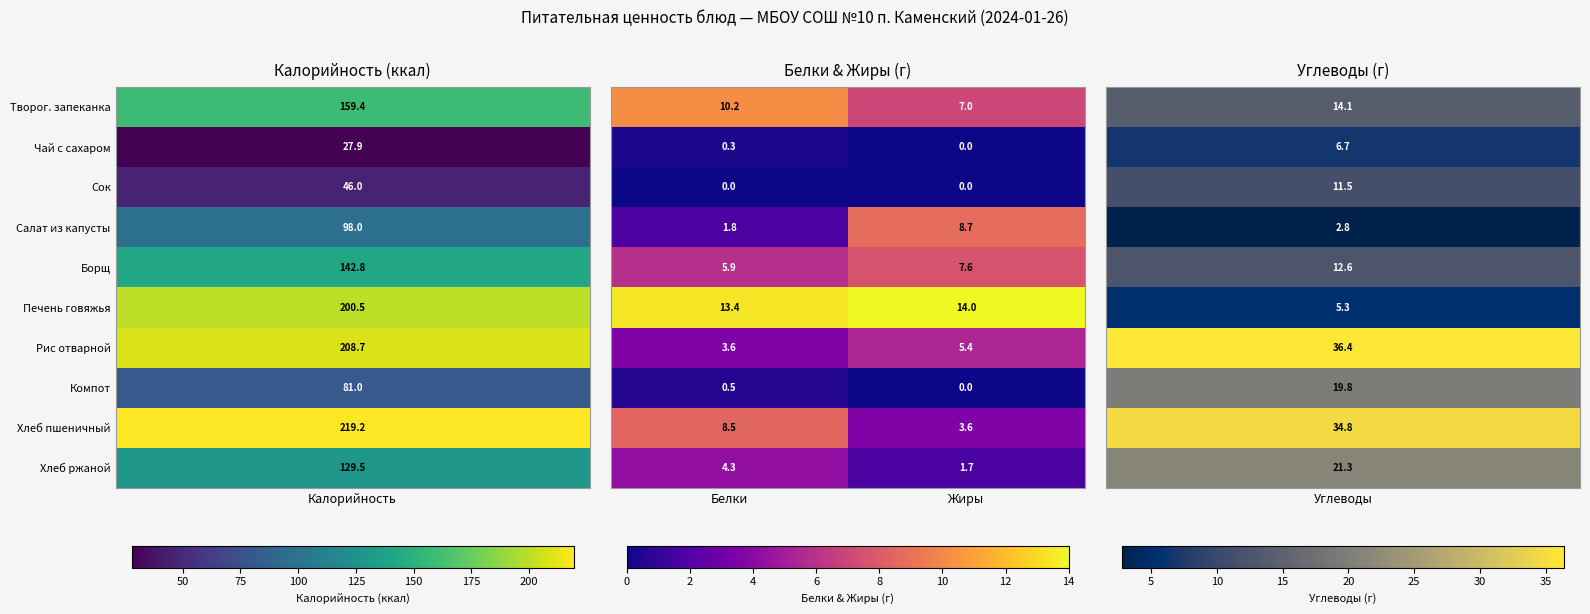

What is the total value across all series at Жиры?

48.0